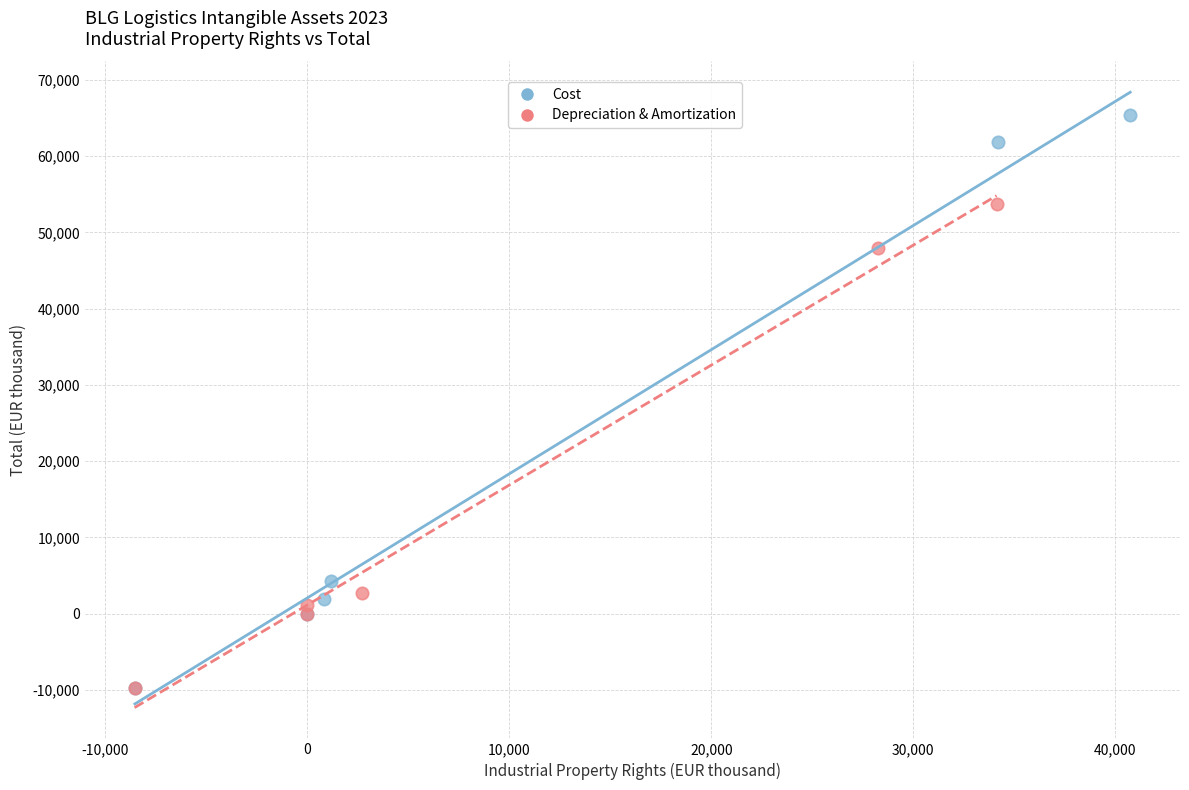

Which series contains the highest Y value?

Cost